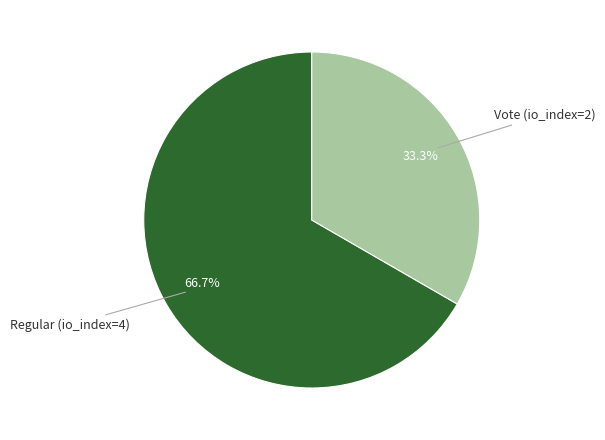

Approximately how many times larger is the value at Regular (io_index=4) compared to Vote (io_index=2)?

2.0